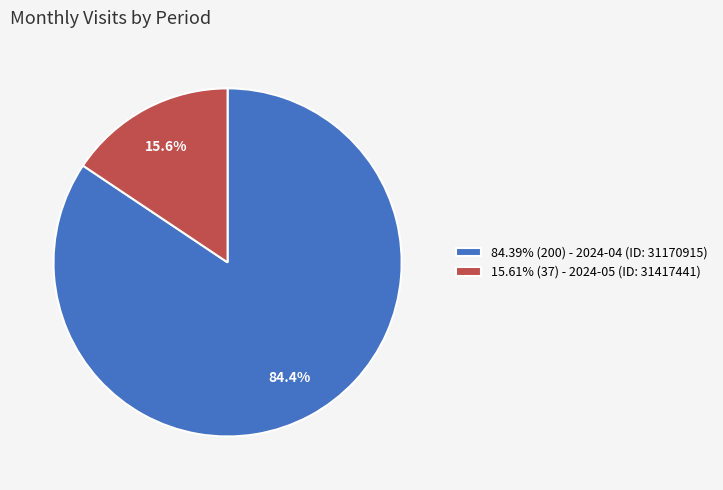

Is there a majority slice in this chart?

Yes